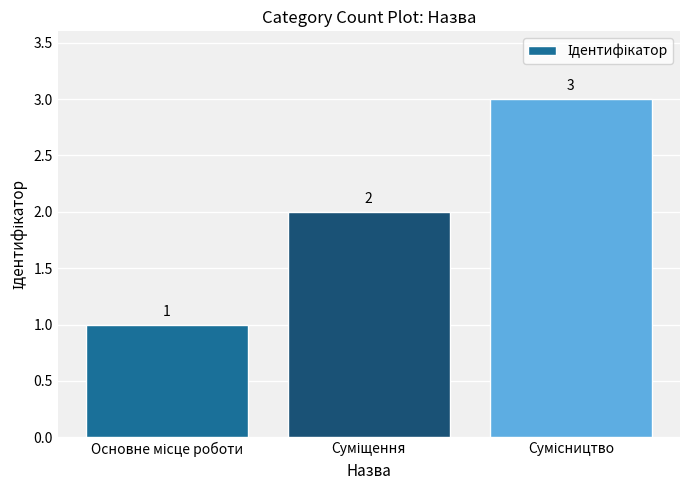

What is the value of the 1st bar from the left?

1